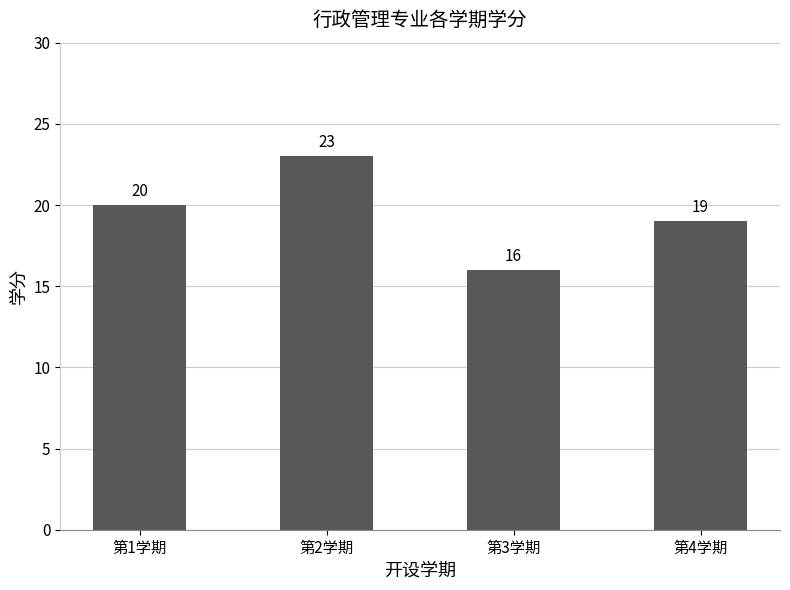

What is the ratio of the value at 第3学期 to the value at 第4学期?

0.8